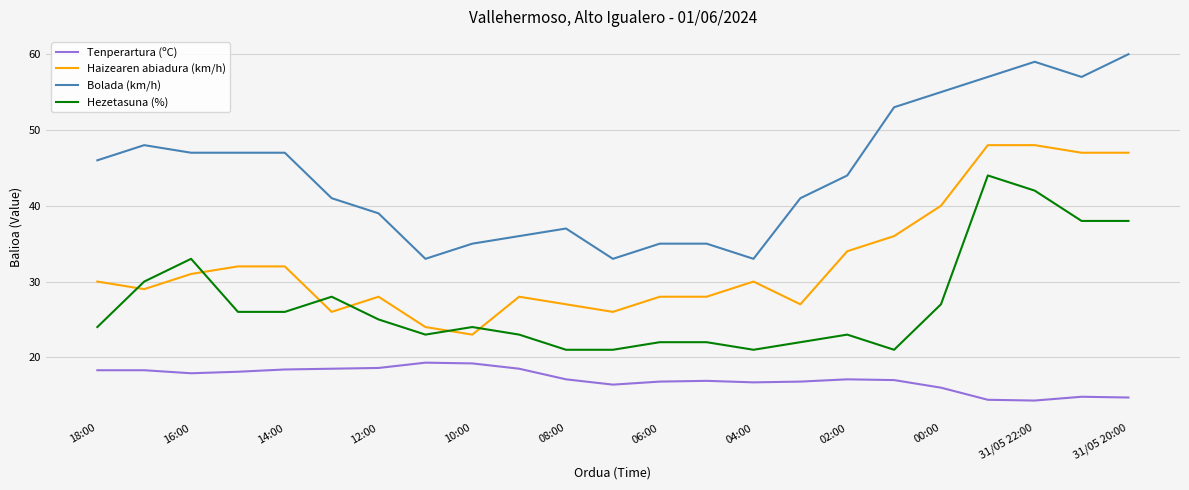

What is the minimum value for Tenperartura (ºC)?

14.3